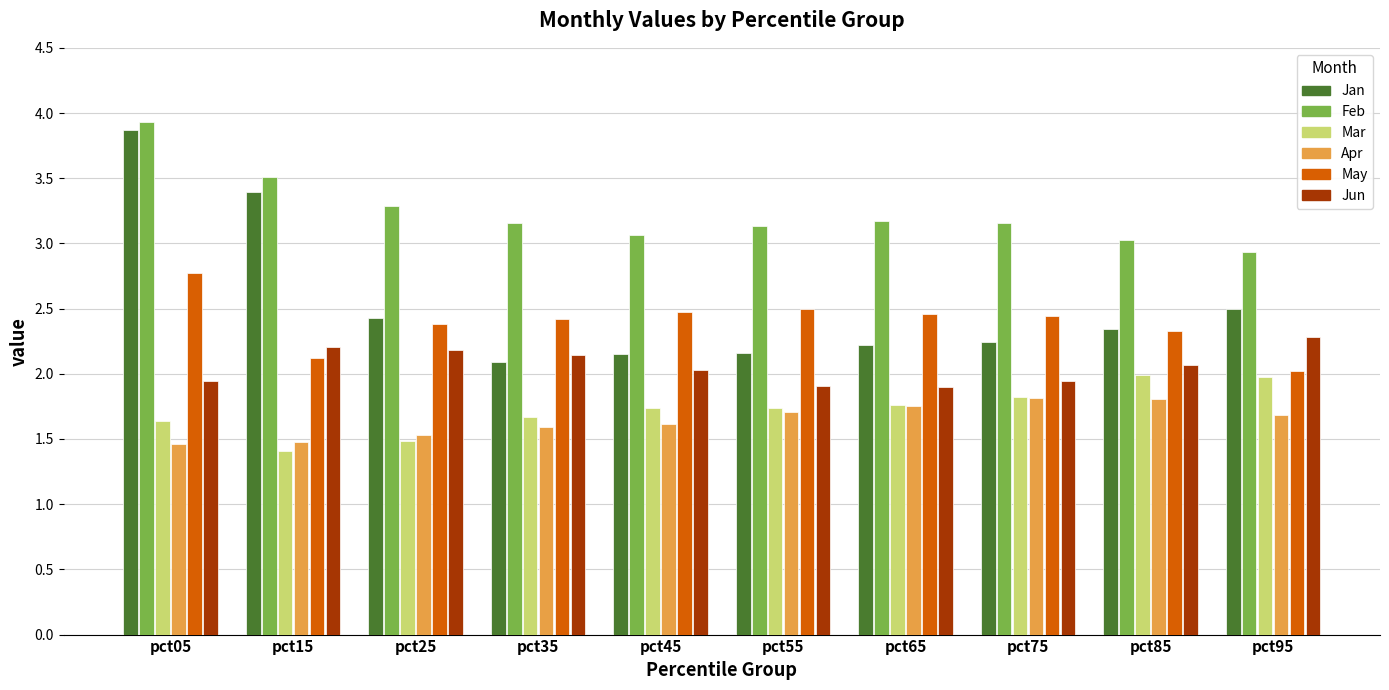

How many bars are there in total?

60